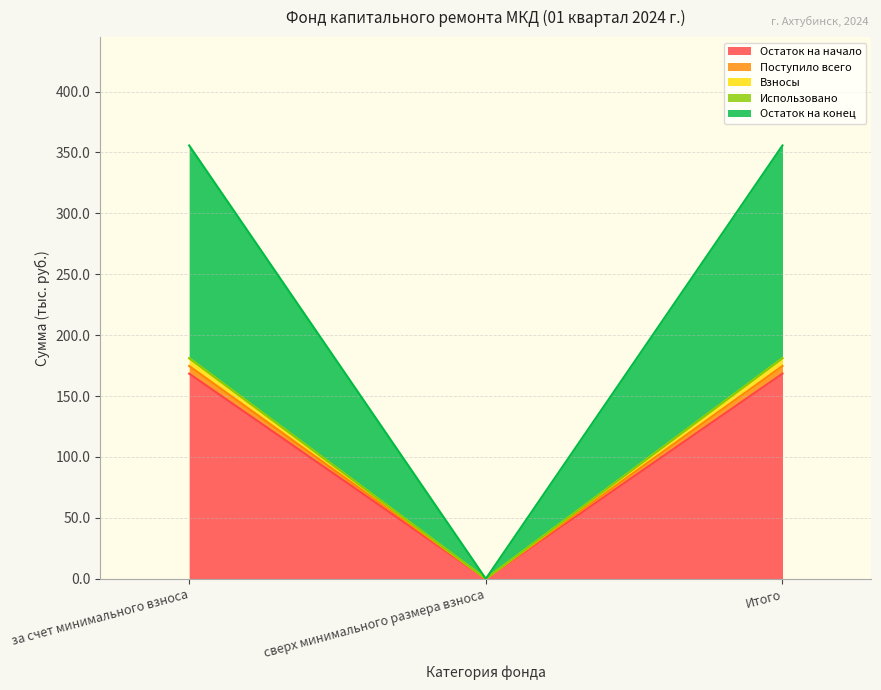

Where is Остаток на конец nearest to the value 90?

сверх минимального размера взноса